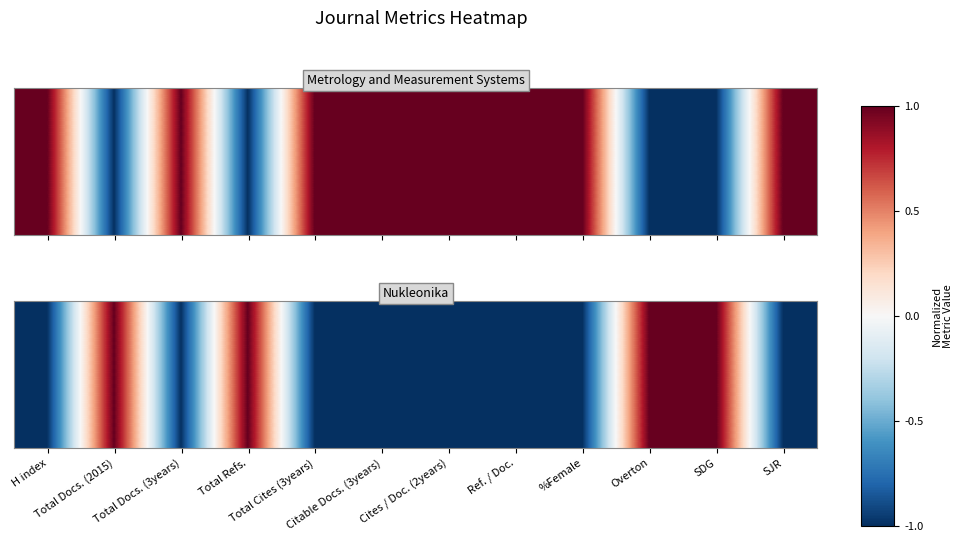

List the labels in order of value, largest first.

Total Docs. (2015), Total Refs., Overton, SDG, H index, Total Docs. (3years), Total Cites (3years), Citable Docs. (3years), Cites / Doc. (2years), Ref. / Doc., %Female, SJR